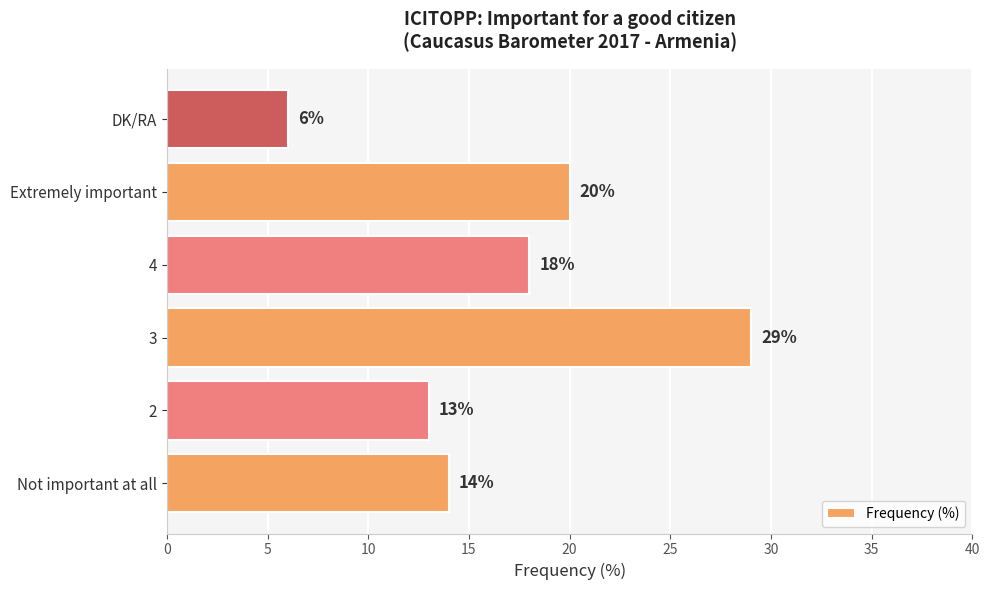

List the labels in order of value, largest first.

3, Extremely important, 4, Not important at all, 2, DK/RA